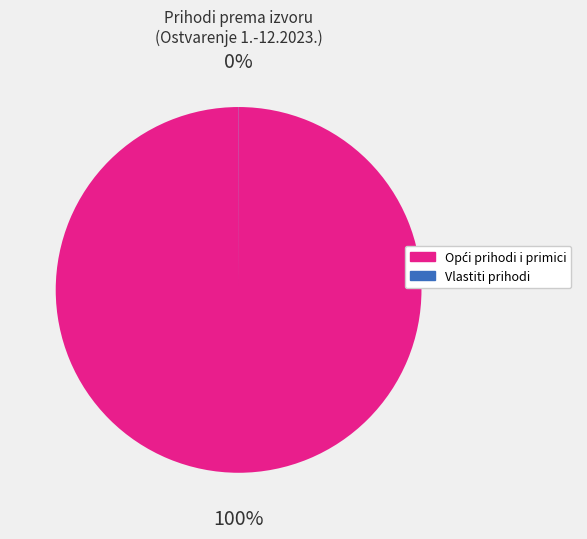

To the nearest percent, what is the average slice percentage?

50%